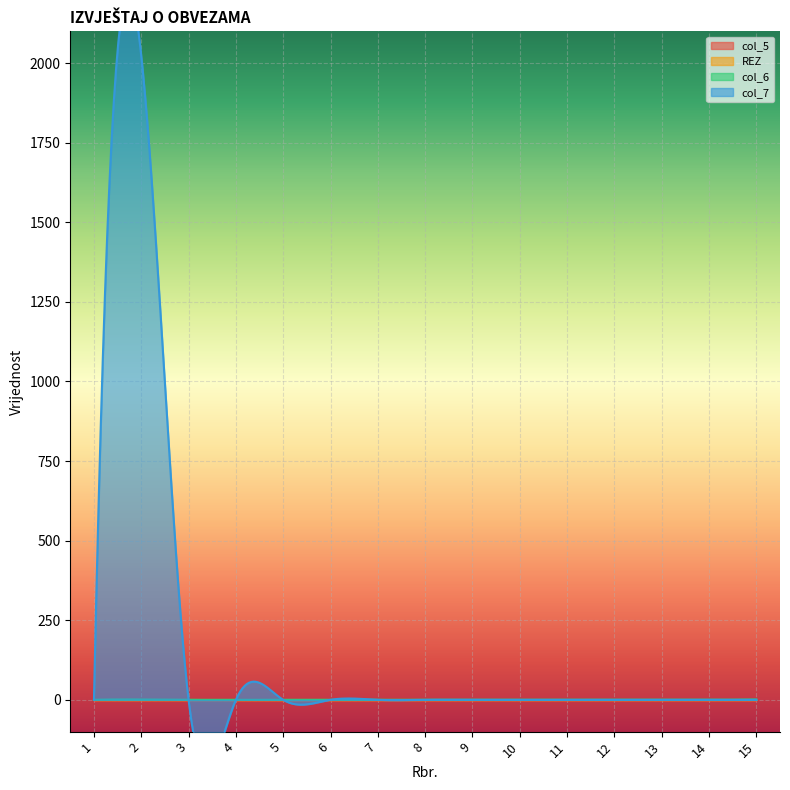

Reading left to right, what are all the values shown in this chart?

col_5: 0	0	0	0	0	0	0	0	0	0	0	0	0	0	0
REZ: 0	0	0	0	0	0	0	0	0	0	0	0	0	0	0
col_6: 0	1	0	0	0	0	0	0	0	0	0	0	0	0	1
col_7: 0	2023	0	0	0	0	0	0	0	0	0	0	0	0	0